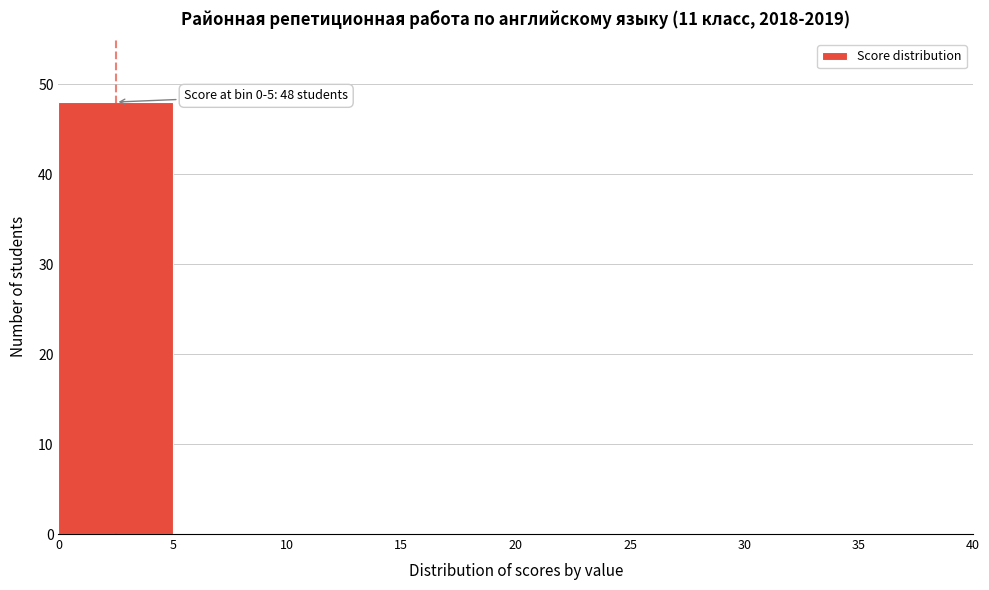

Which range on the x-axis has the tallest bar?

0 to 5